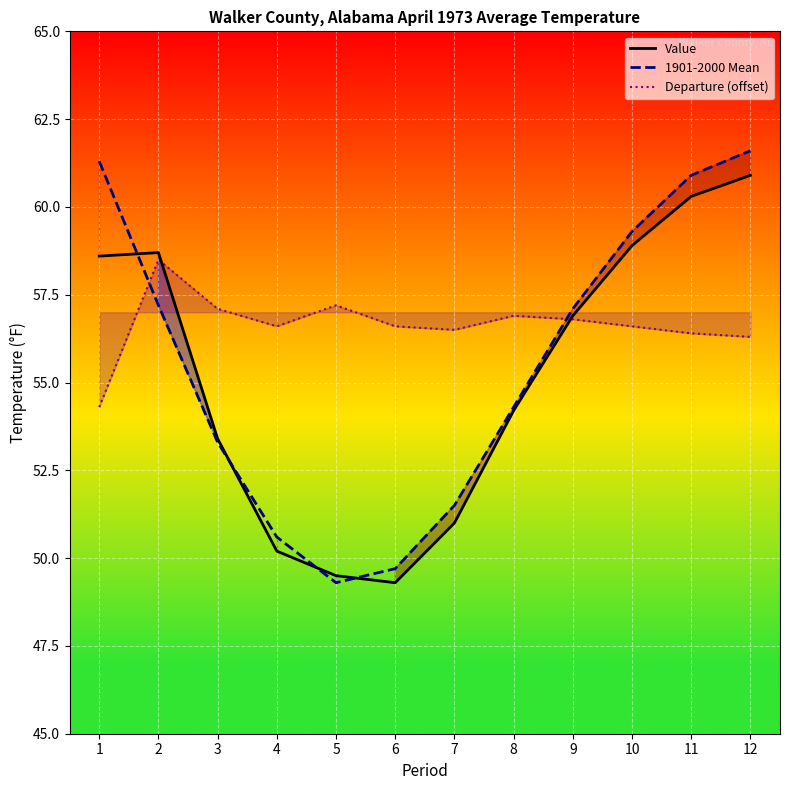

What is the difference between the 1901-2000 Mean values at 8 and 7?

2.8